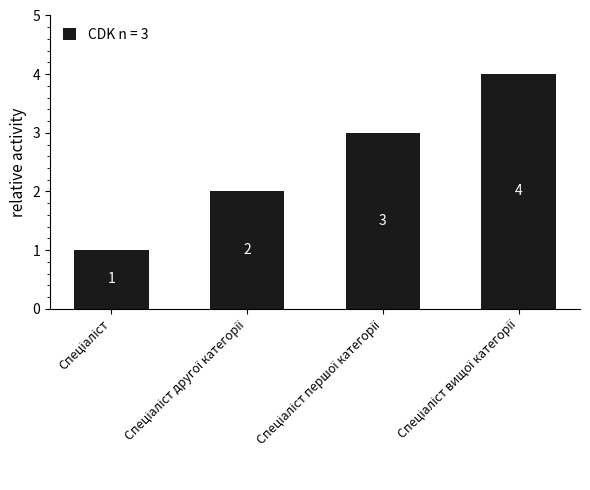

How many values are between 2 and 4?

3